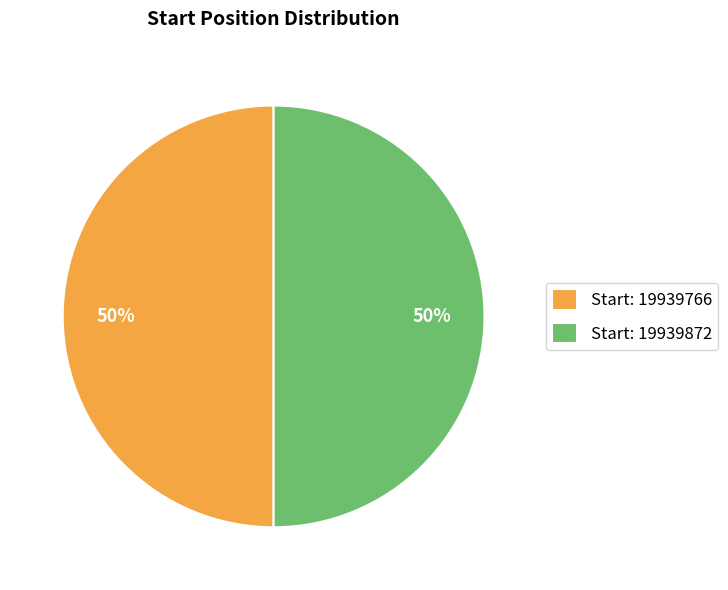

To the nearest percent, what portion does Start: 19939872 represent?

50%